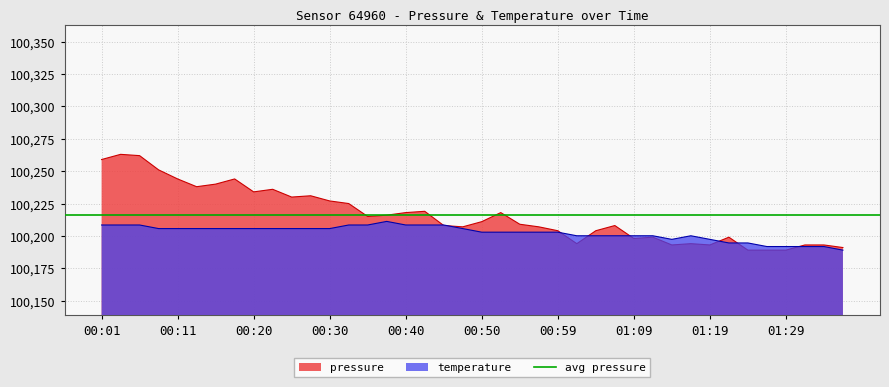

The value of temperature at 00:47 is 58886.9. True or false?

False